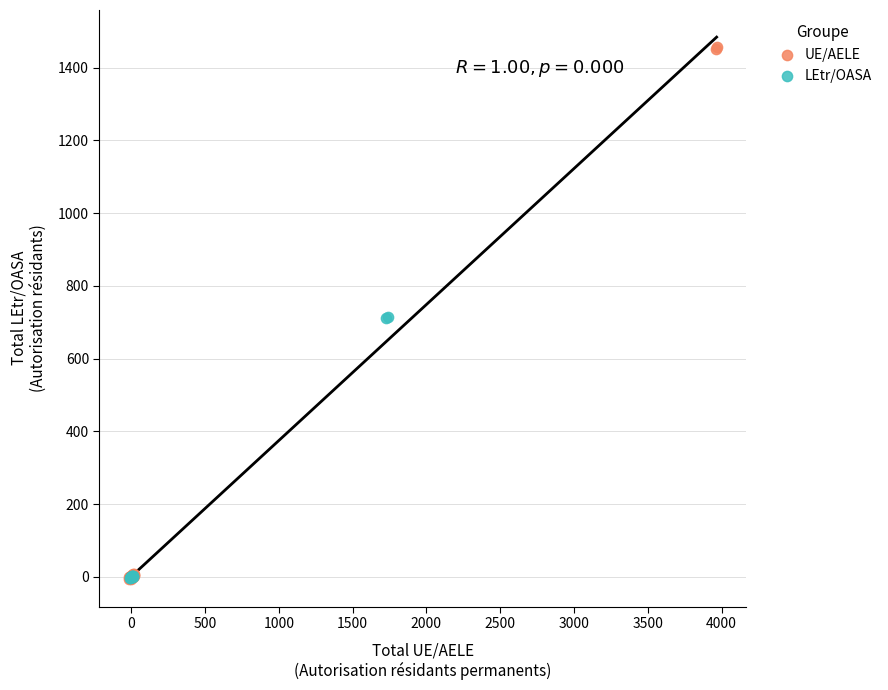

Which series contains the highest Y value?

UE/AELE